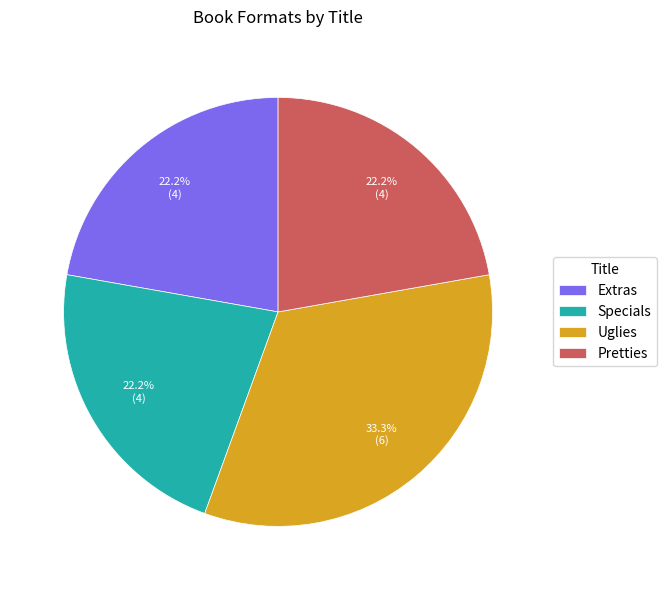

How many slices are in this pie chart?

4